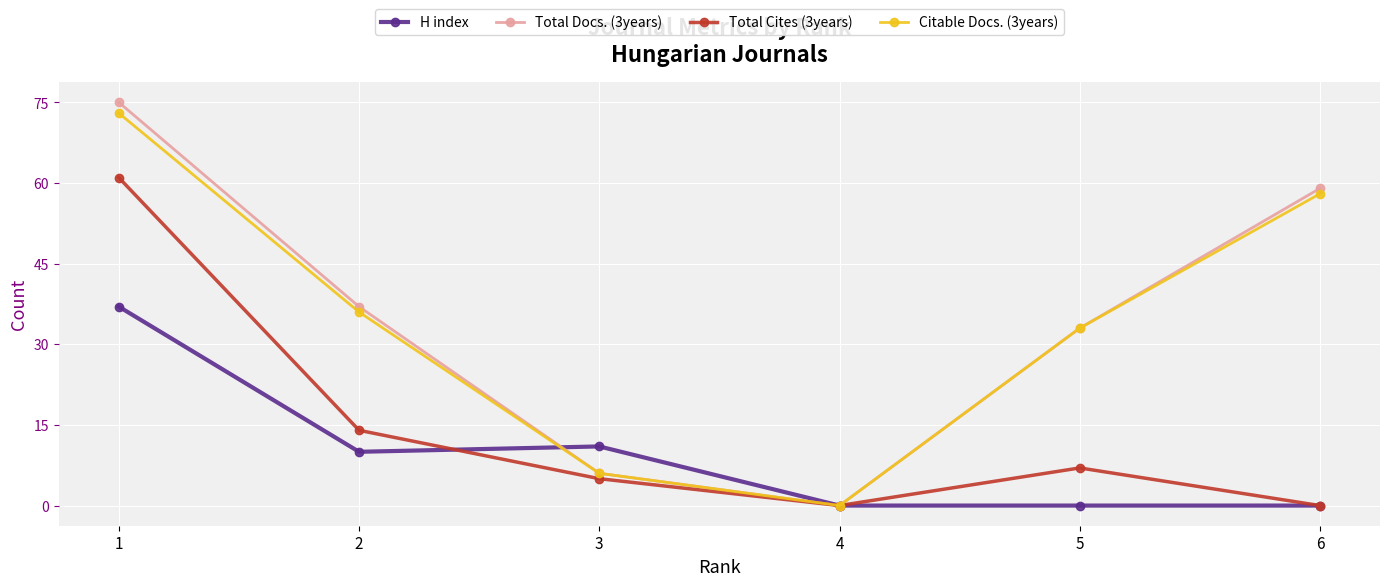

The Citable Docs. (3years) series shows 73 at 1. True or false?

True